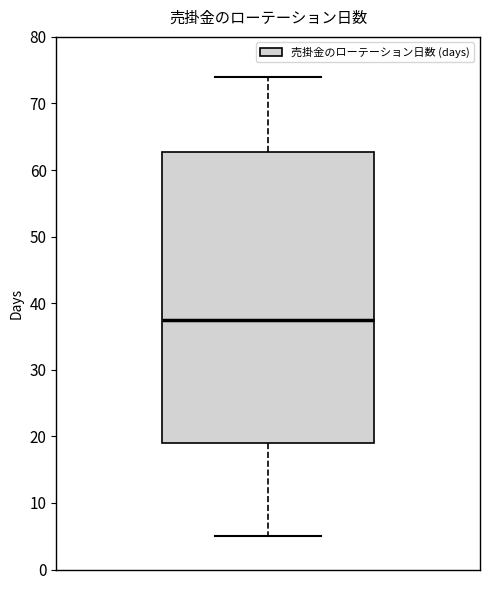

Read this box plot against the y-axis: the position of the median line, the range covered by the box, and the ends of both whiskers. The values are not printed on the chart, so give them approximately, as read against the axis.

median 38, box 19 to 63, whiskers 5 to 74